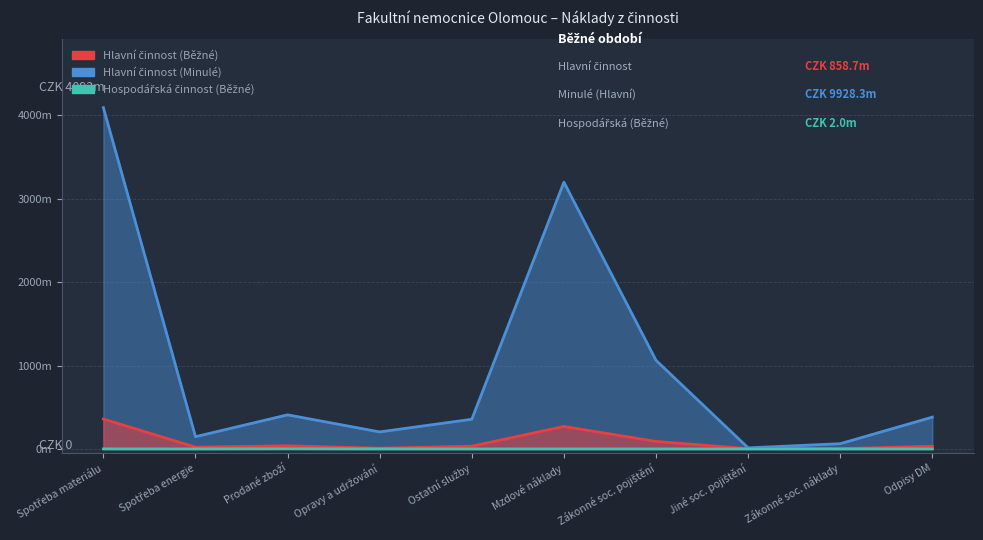

What is the value of the Hlavní činnost (Běžné) point at the 5th from the left?

33.0